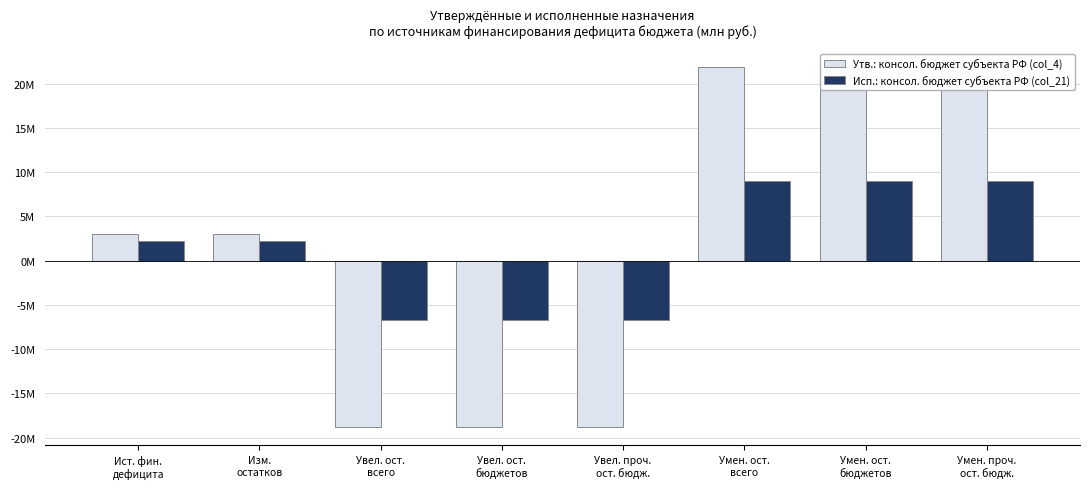

Does the chart contain stacked bars?

No